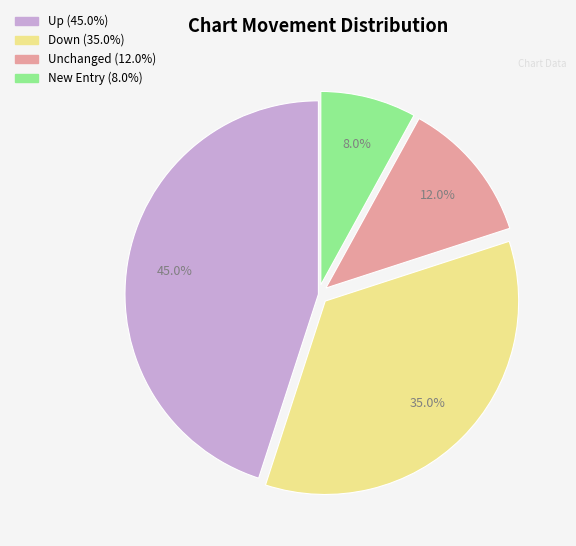

Does any single category account for the majority?

No